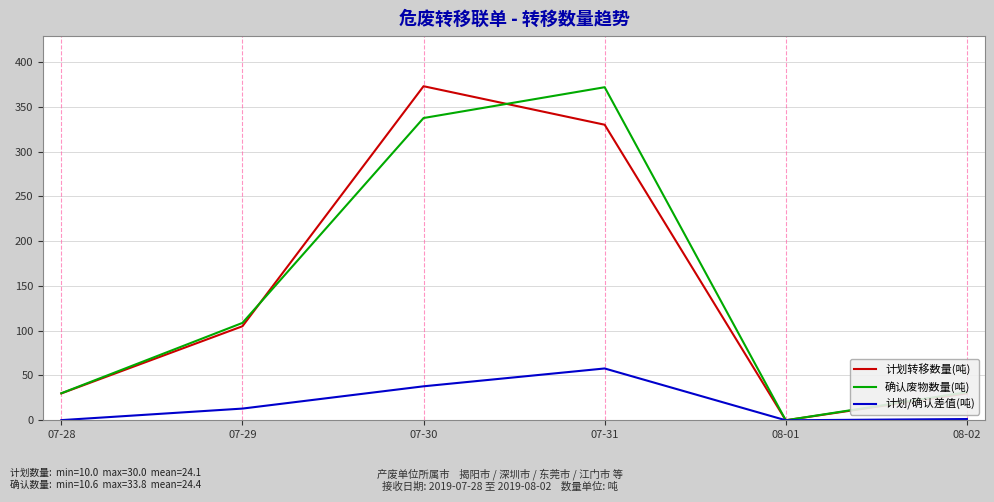

What is the greatest value displayed?

373.0